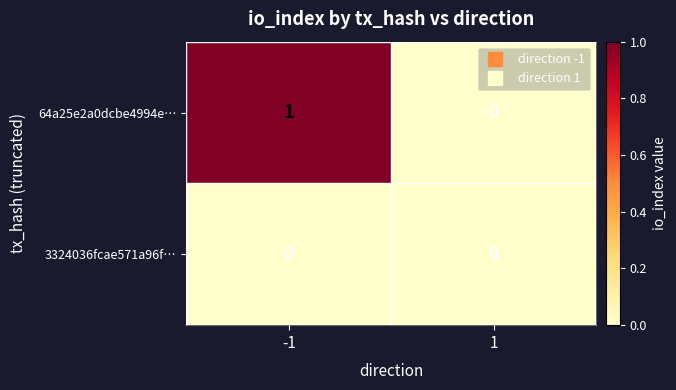

At which category is the sum across all series the highest?

-1